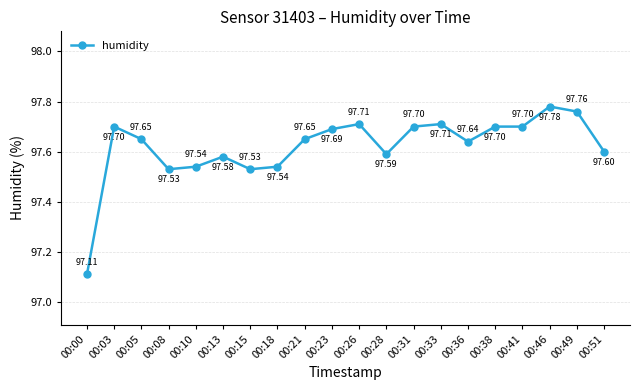

Read the value at 00:08.

97.5